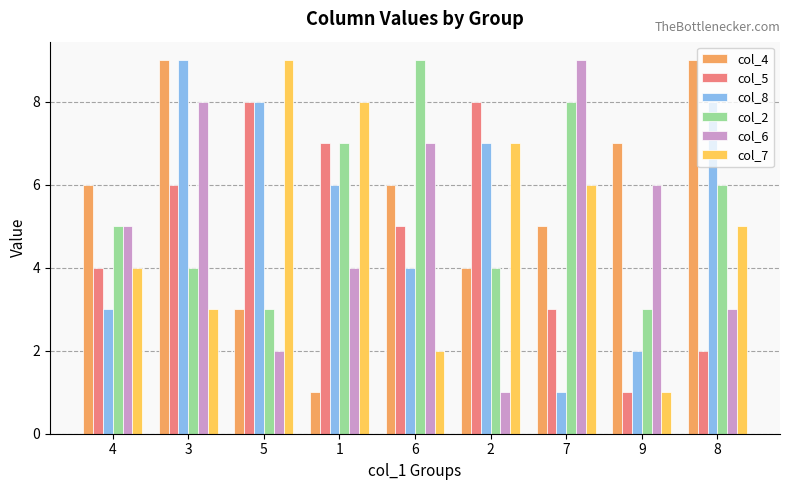

Which series has the largest total across all categories?

col_4